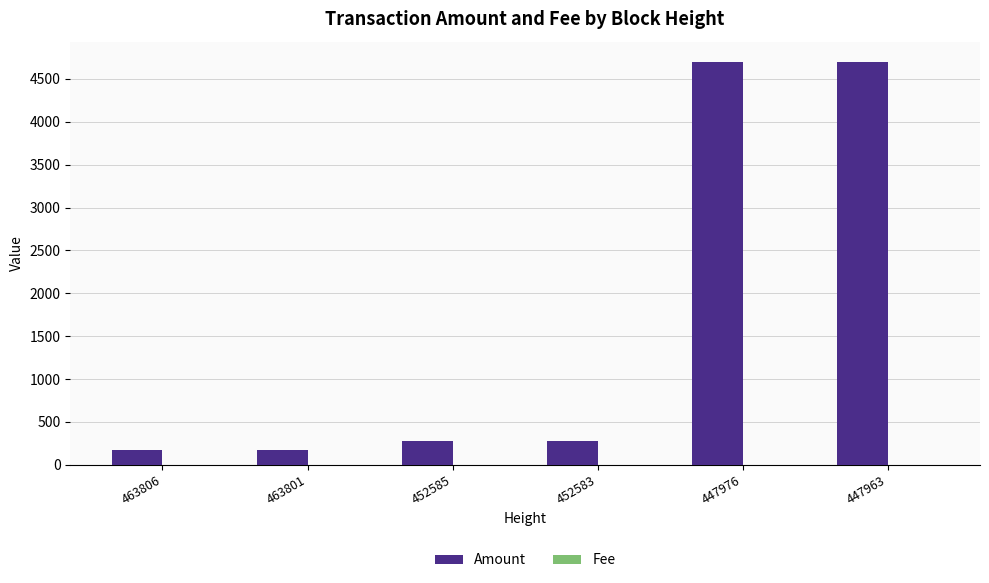

How many groups of bars are there?

6